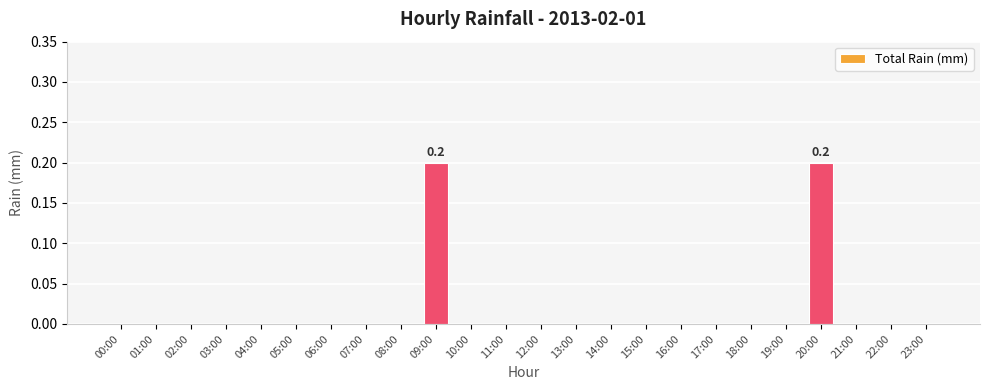

The chart shows a value of 0.0 at 03:00. True or false?

True